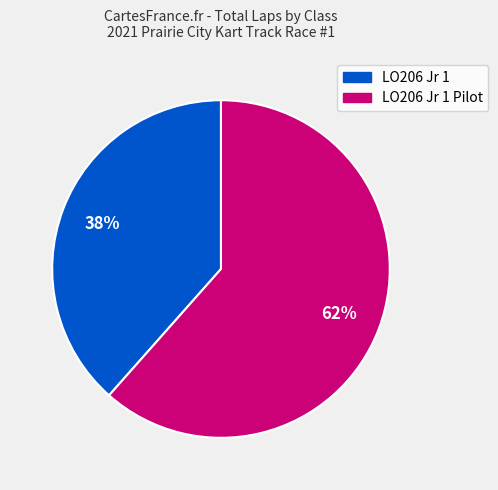

Is there any slice that represents more than half of the pie?

Yes